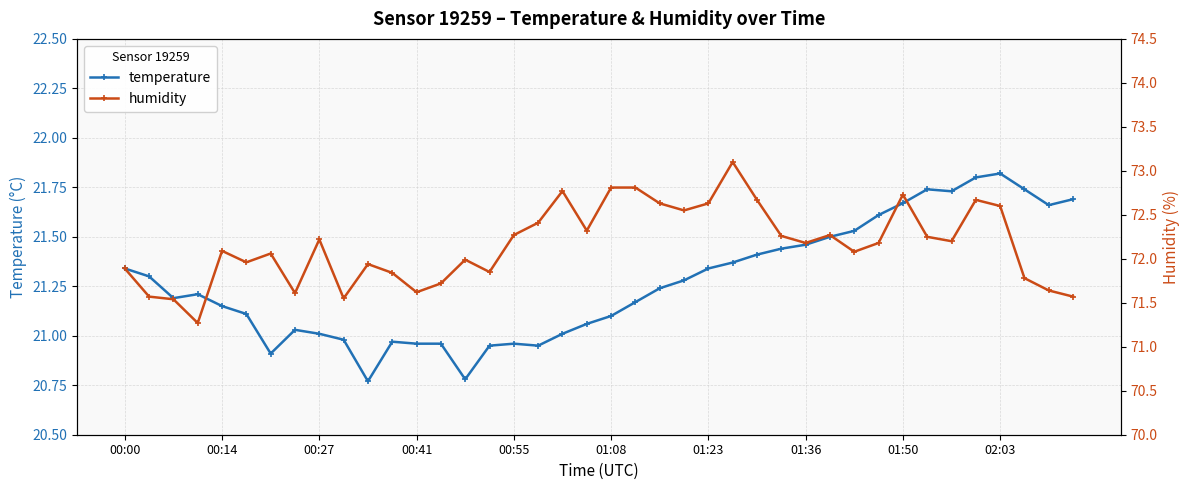

What is the maximum value for temperature?

21.8